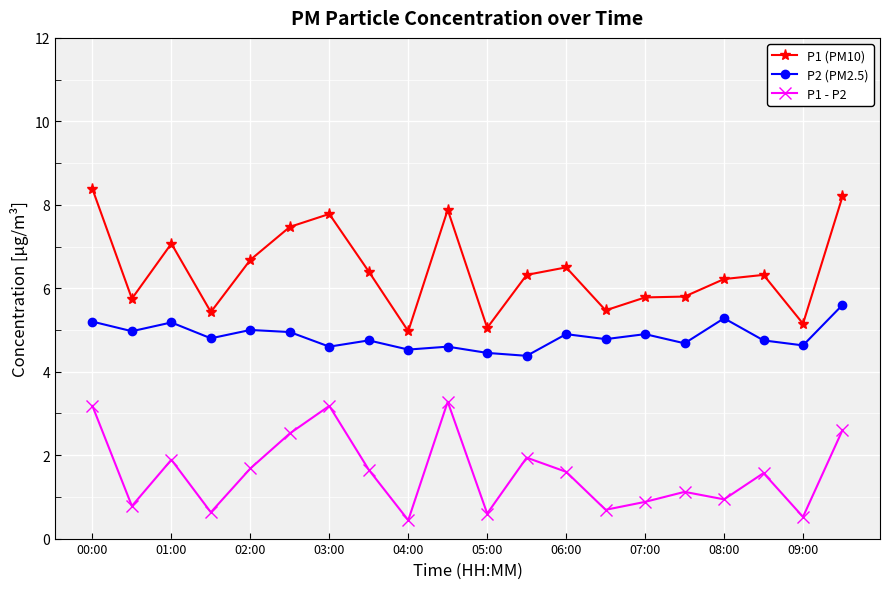

What are all the series names shown in the legend?

P1 (PM10), P2 (PM2.5), P1 - P2